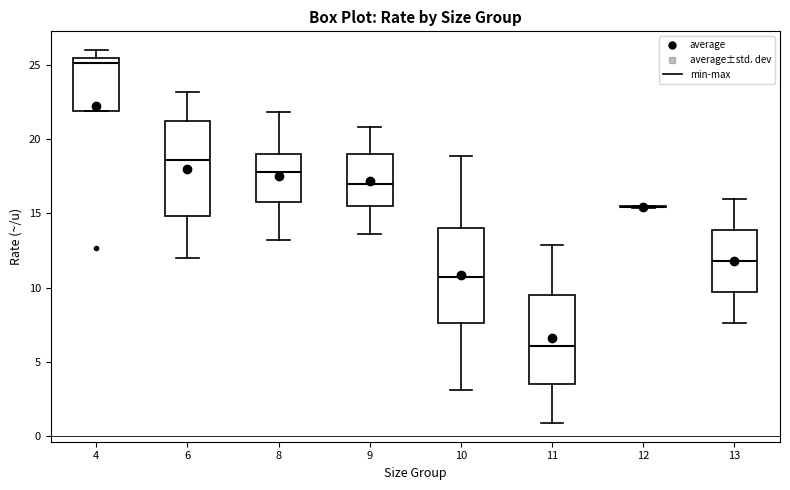

Reading left to right, read every box against the y-axis: the position of its median line, the range the box covers, and the ends of its whiskers. The values are not printed on the chart, so give them approximately, as read against the axis.

4: median 25.0, box 22.0 to 25.5, whiskers 22.0 to 26.0
6: median 18.5, box 15.0 to 21.0, whiskers 12.0 to 23.0
8: median 18.0, box 16.0 to 19.0, whiskers 13.0 to 22.0
9: median 17.0, box 15.5 to 19.0, whiskers 13.5 to 21.0
10: median 11.0, box 7.5 to 14.0, whiskers 3.0 to 19.0
11: median 6.0, box 3.5 to 9.5, whiskers 1.0 to 13.0
12: box collapsed to a line at 15.5, whiskers 15.5 to 15.5
13: median 12.0, box 9.5 to 14.0, whiskers 7.5 to 16.0